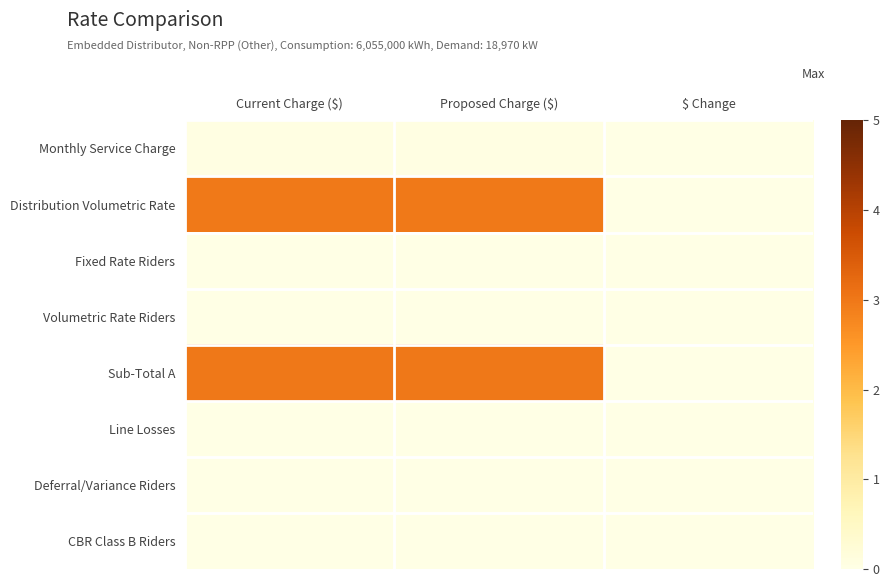

Which label corresponds to the largest value in the chart?

Current Charge ($)